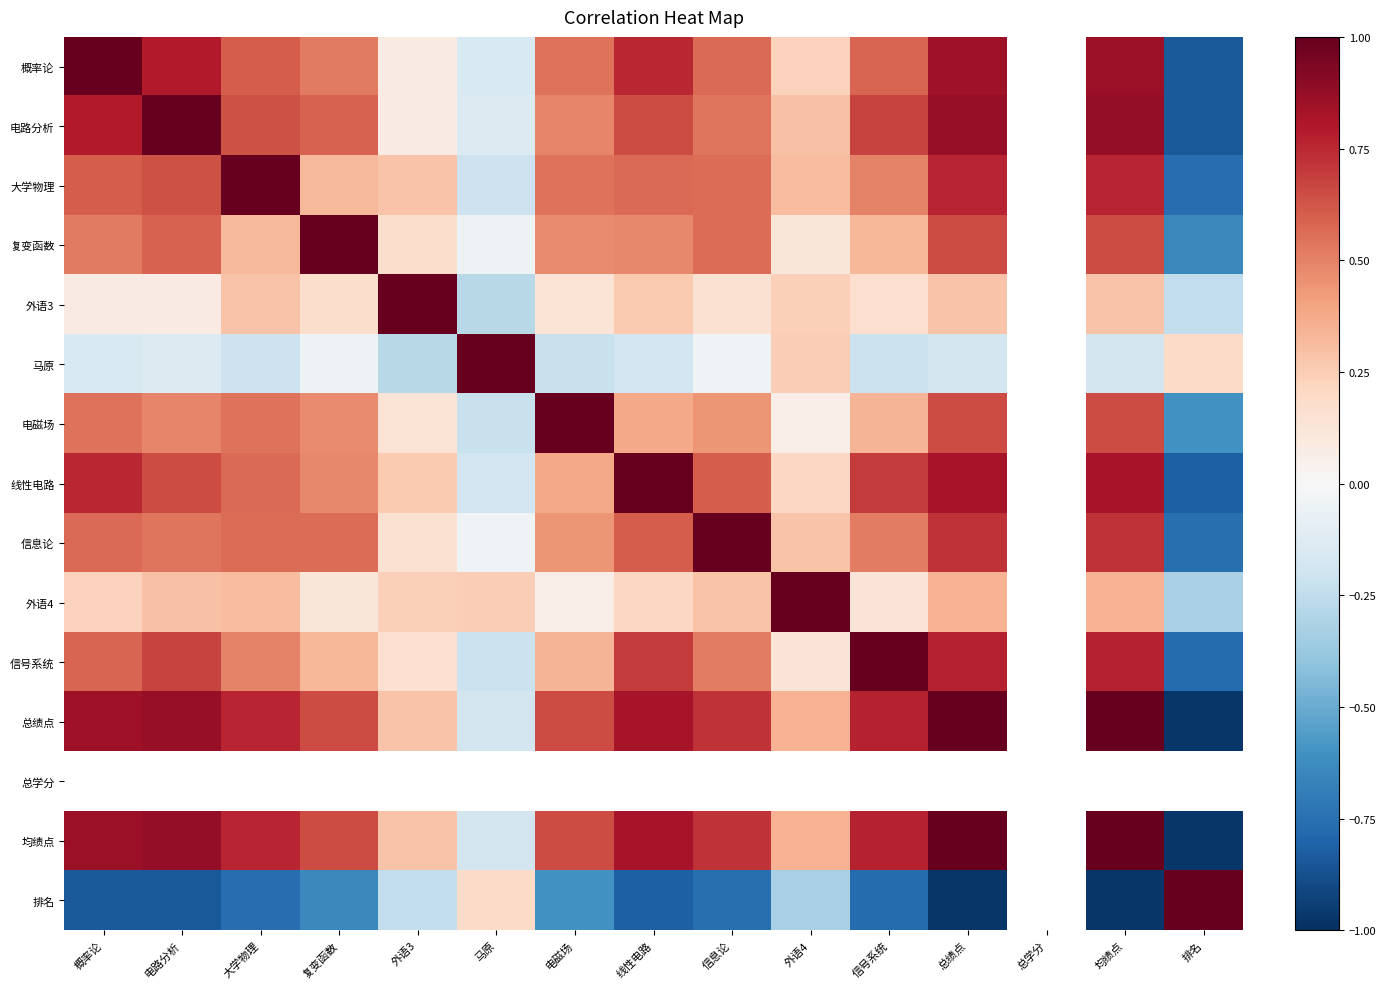

List the series in order of their peak value, highest first.

电路分析, 大学物理, 复变函数, 外语3, 马原, 电磁场, 线性电路, 信息论, 外语4, 总绩点, 概率论, 总学分, 均绩点, 排名, 信号系统